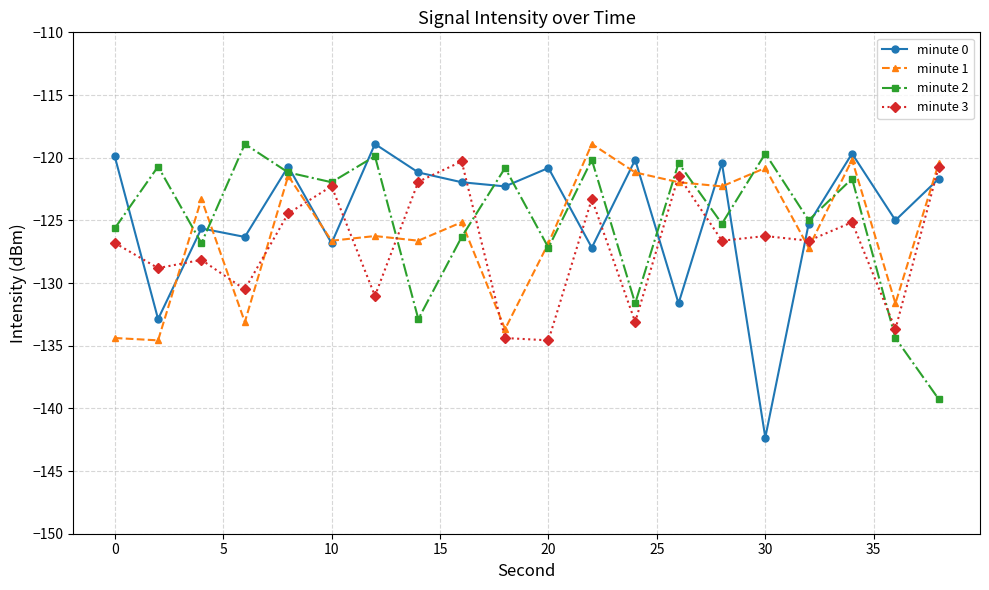

True or false: minute 0 and minute 3 cross at least once.

True